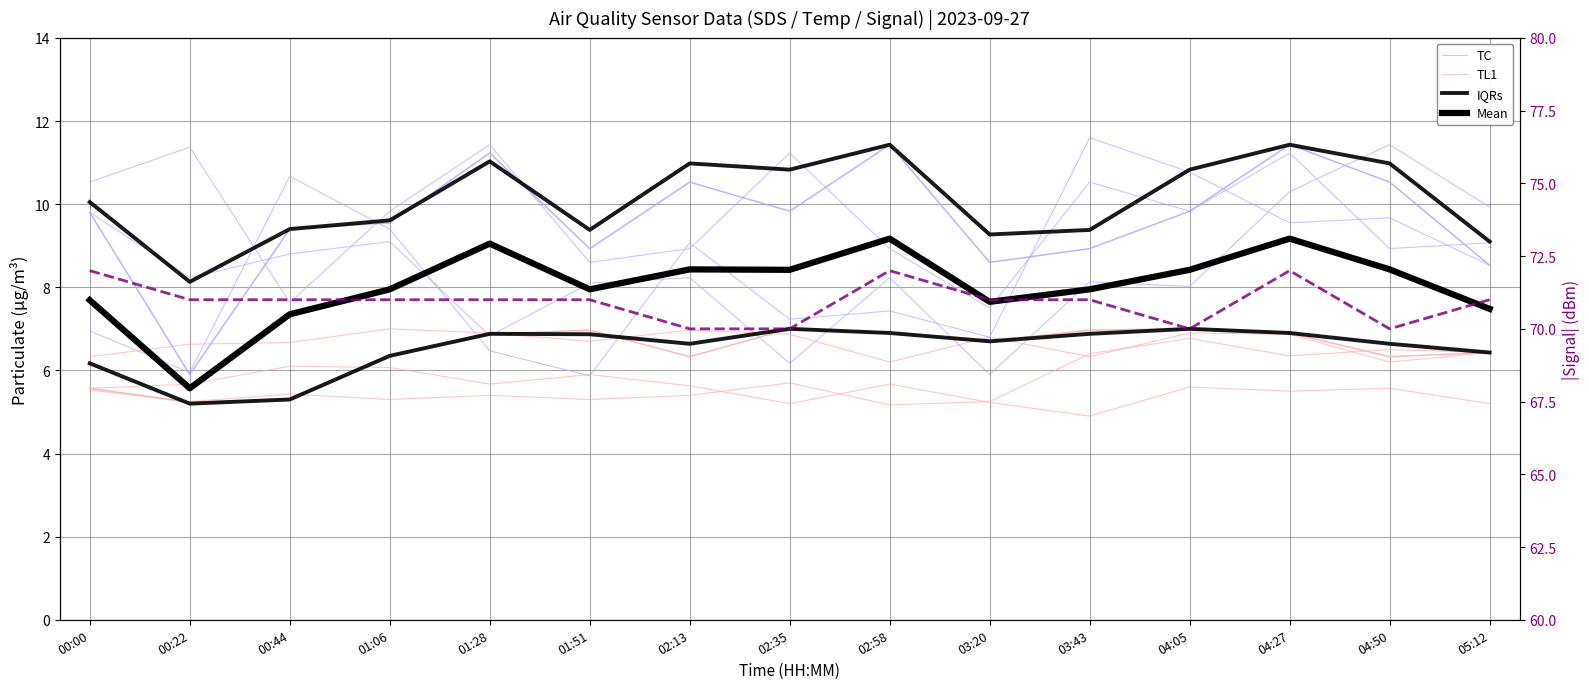

What is the label of the 3rd point from the right?

04:27